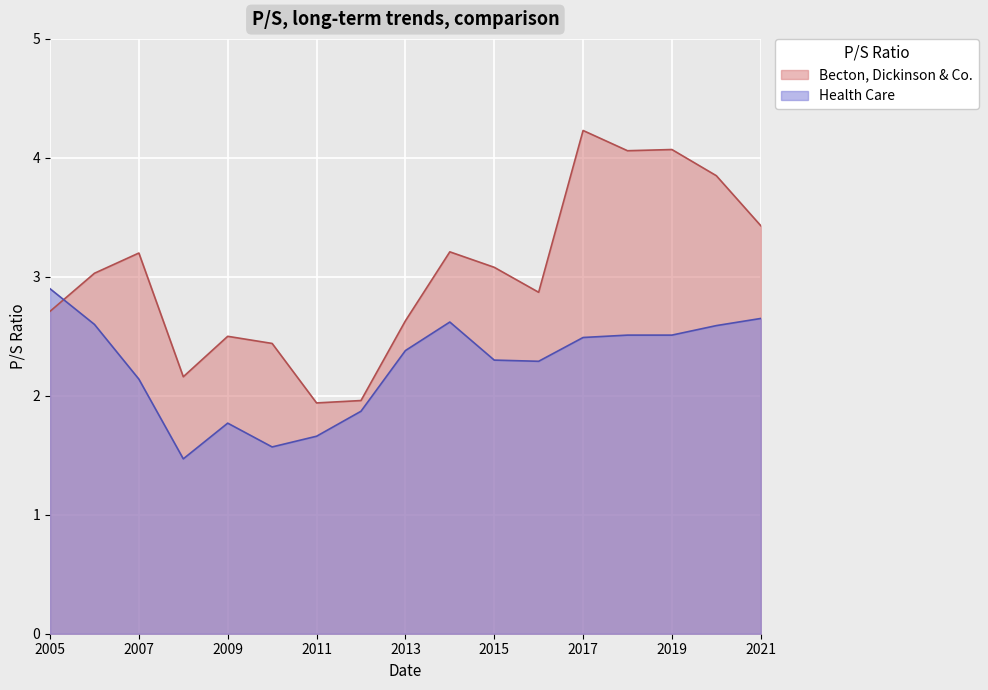

Count the number of categories in the chart.

17